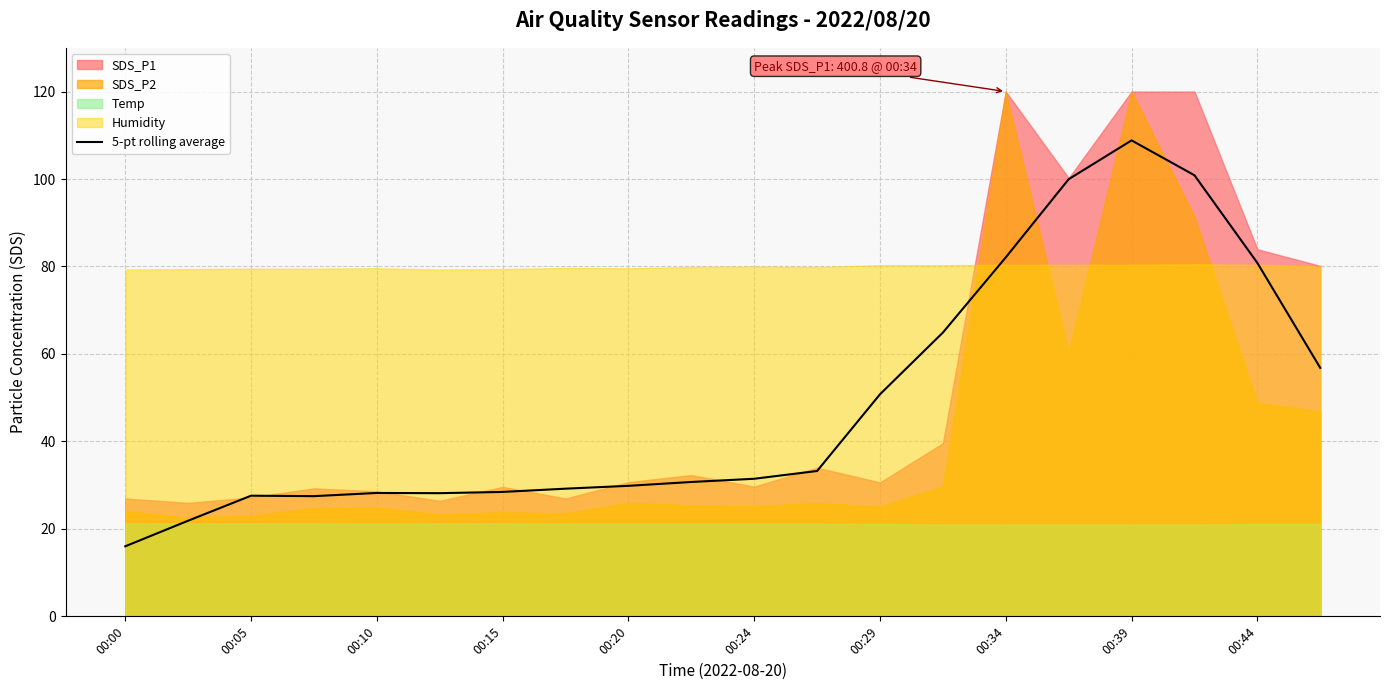

The chart shows a value of 33.2 at 11. True or false?

True